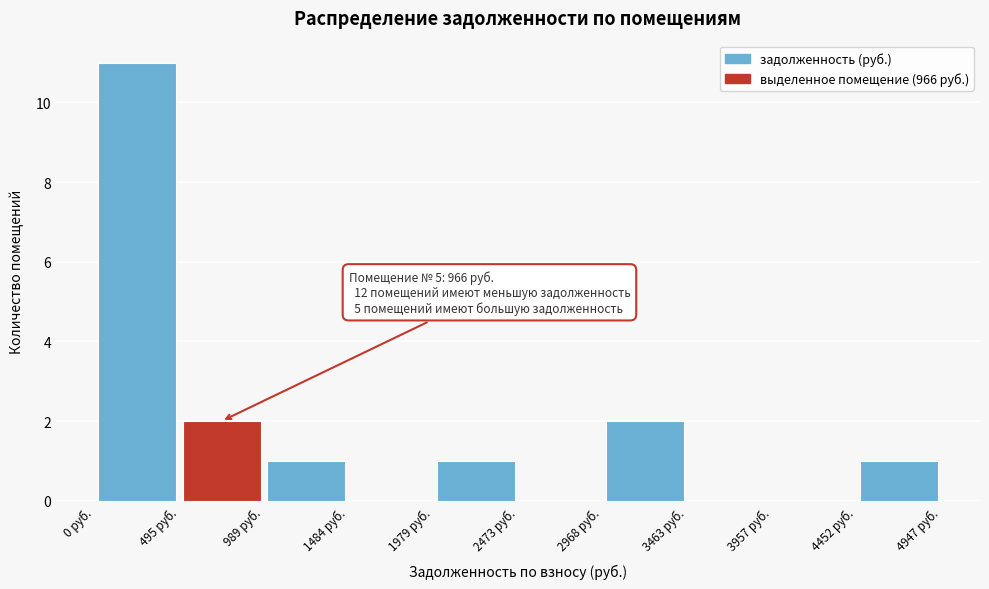

Over which range of the x-axis is the bar tallest?

0 to 500